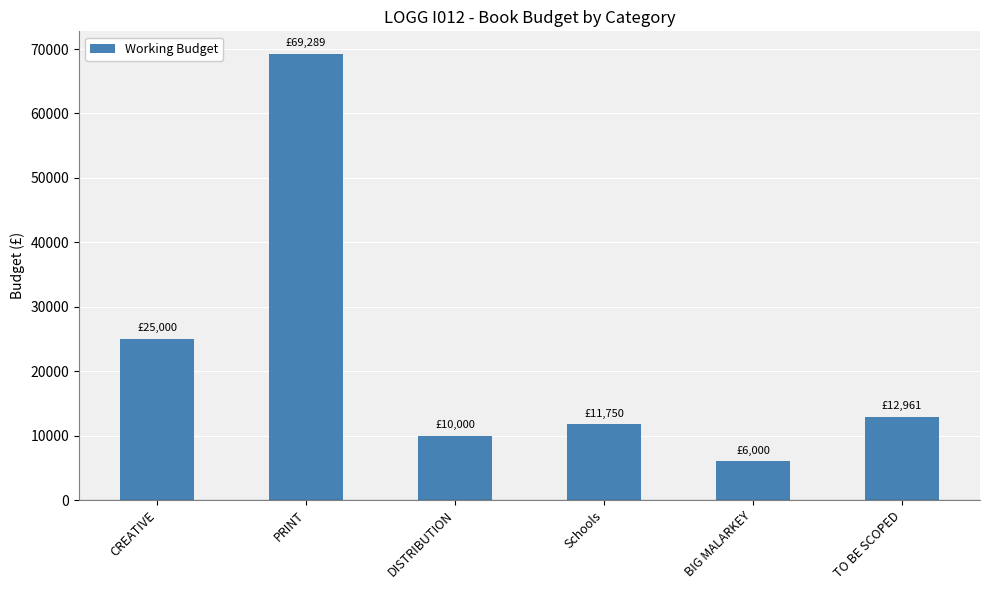

What is the label of the 5th bar from the right?

PRINT